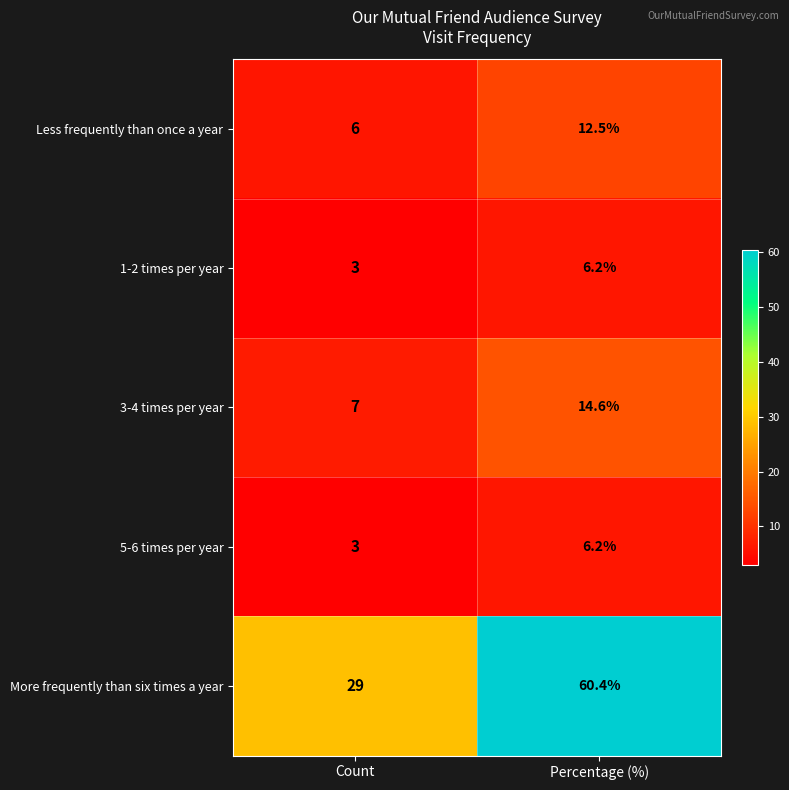

Is it true that 1-2 times per year equals 3.0 at Count?

True